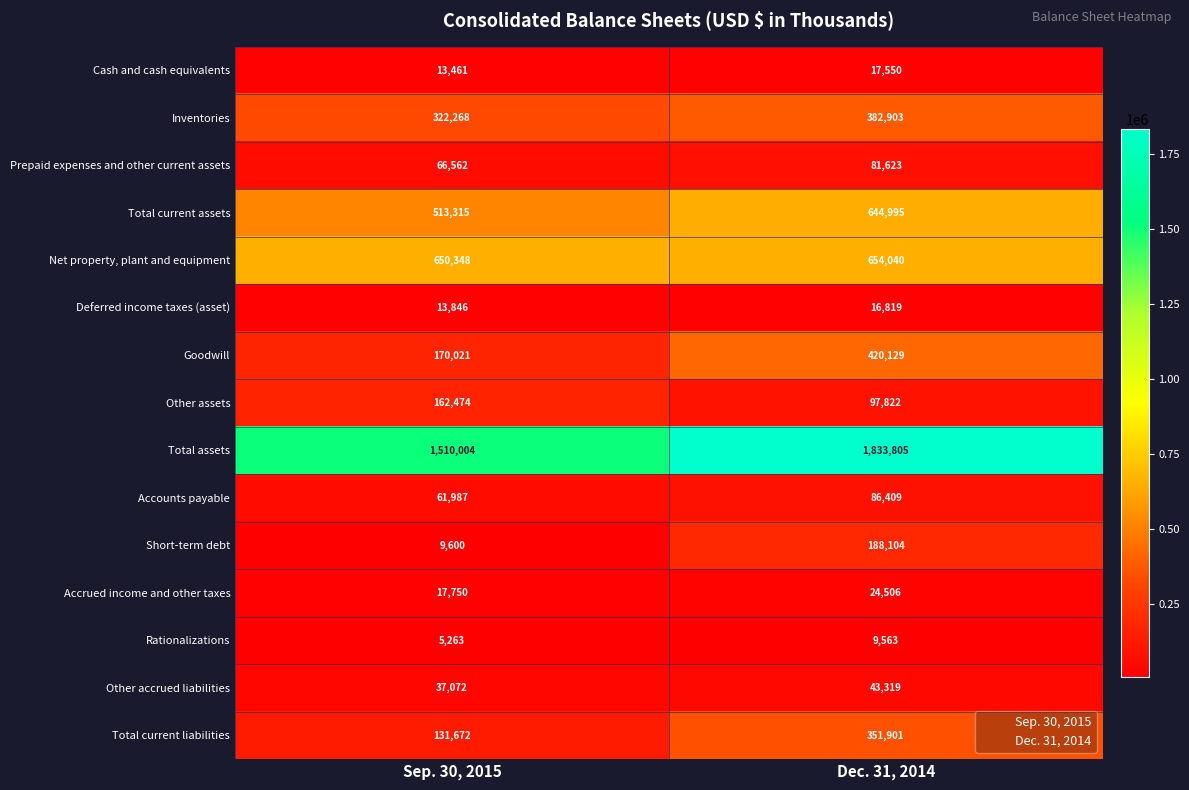

The Prepaid expenses and other current assets series shows 66562 at Sep. 30, 2015. True or false?

True